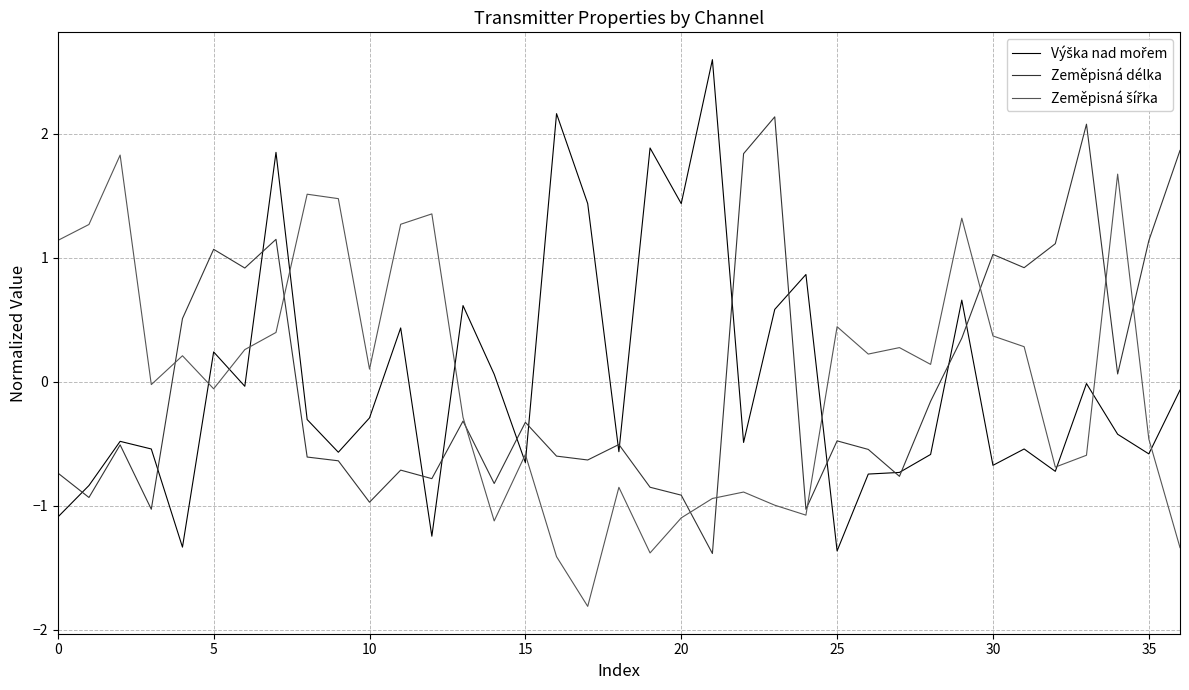

What is the maximum value shown in the chart?

2.6